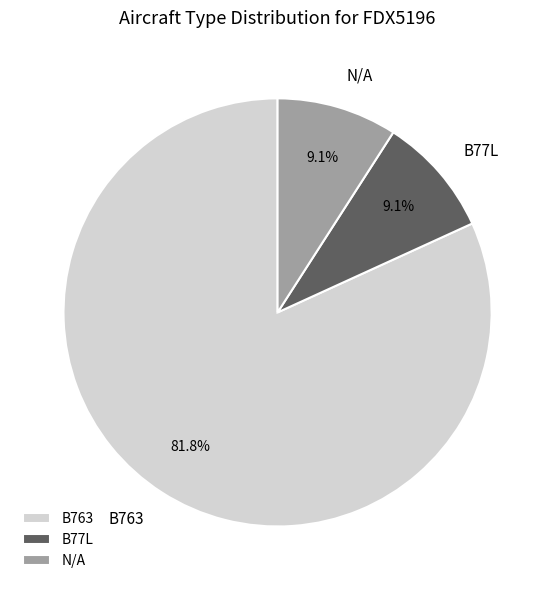

Which slice is the largest?

B763